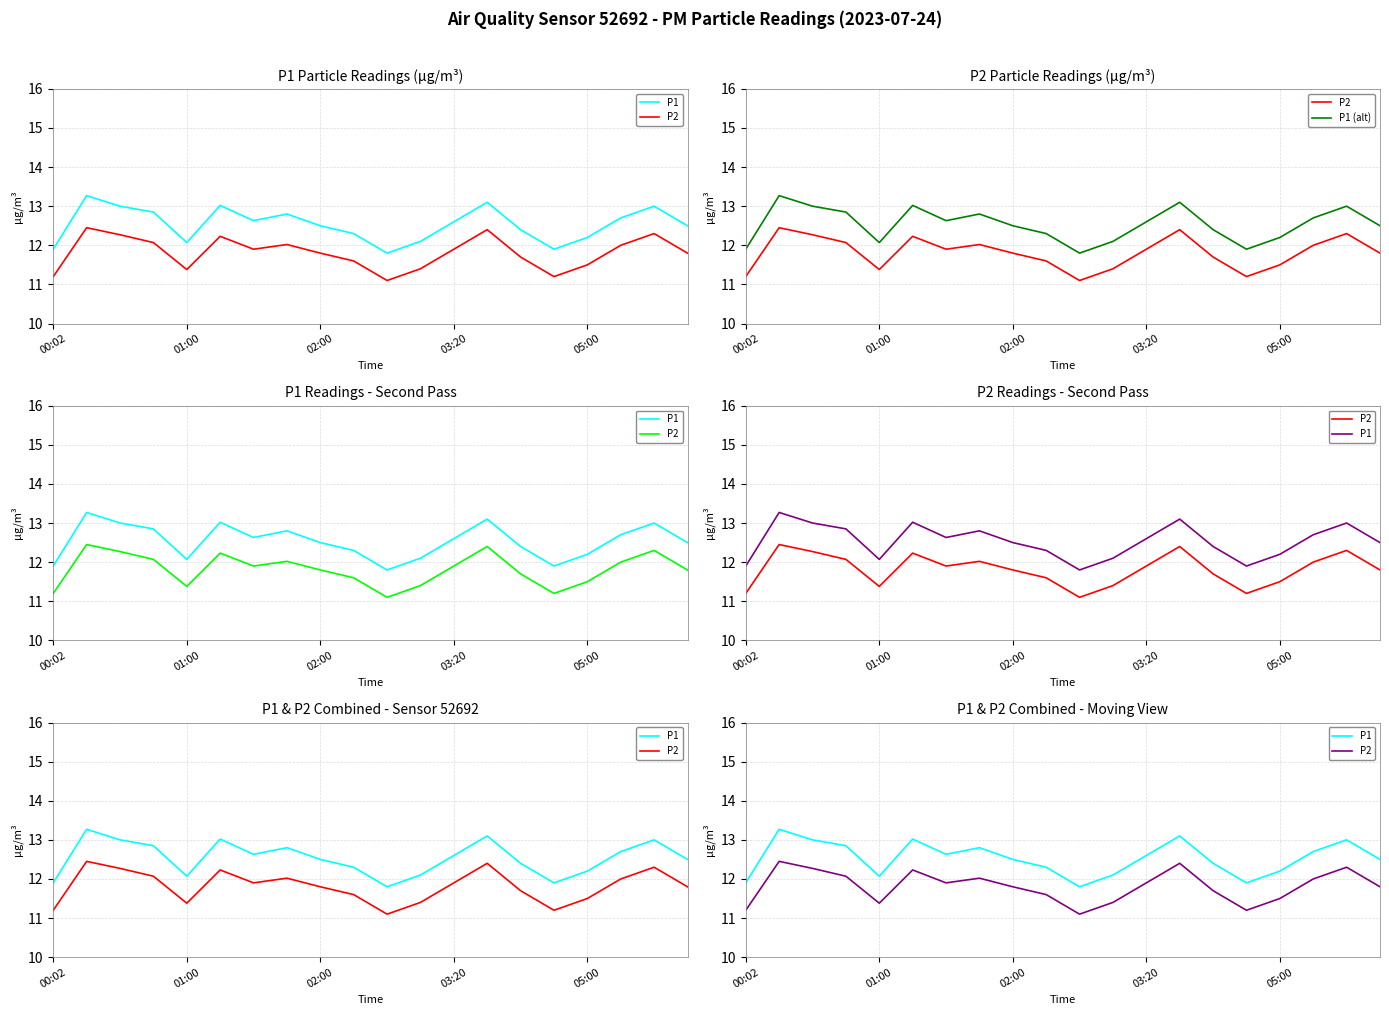

Does the chart have visible grid lines?

Yes